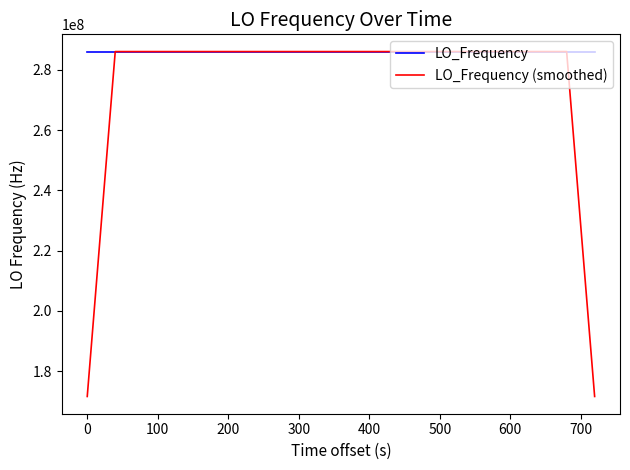

Which series has the largest total across all categories?

LO_Frequency